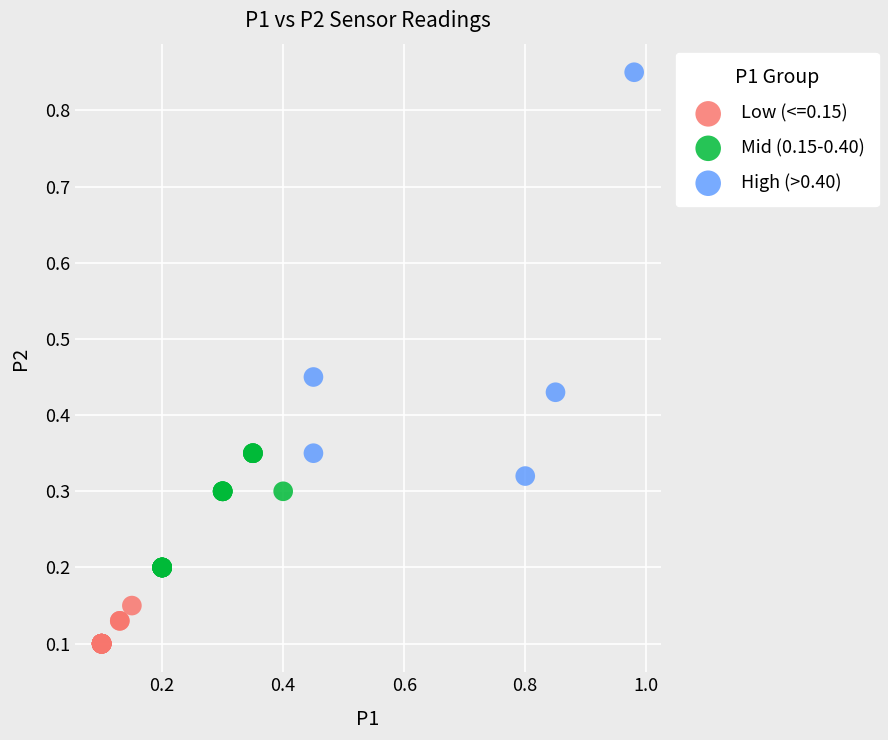

Which series has the largest Y range (max minus min)?

High (>0.40)